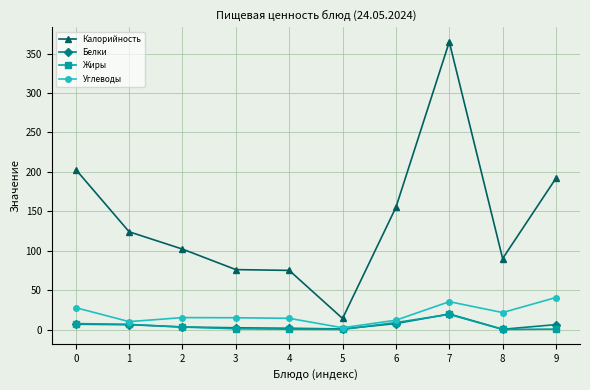

True or false: Калорийность and Углеводы cross at least once.

False